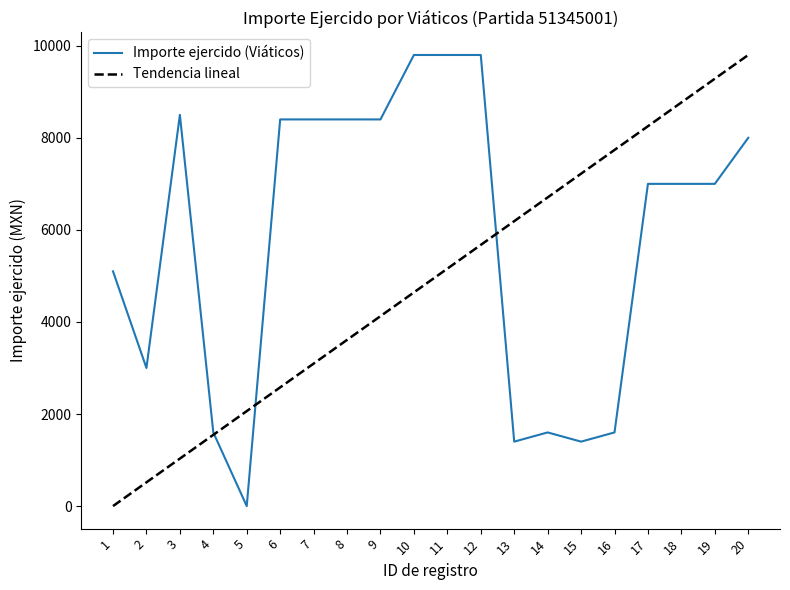

What is the difference between the values at 19 and 14?

5400